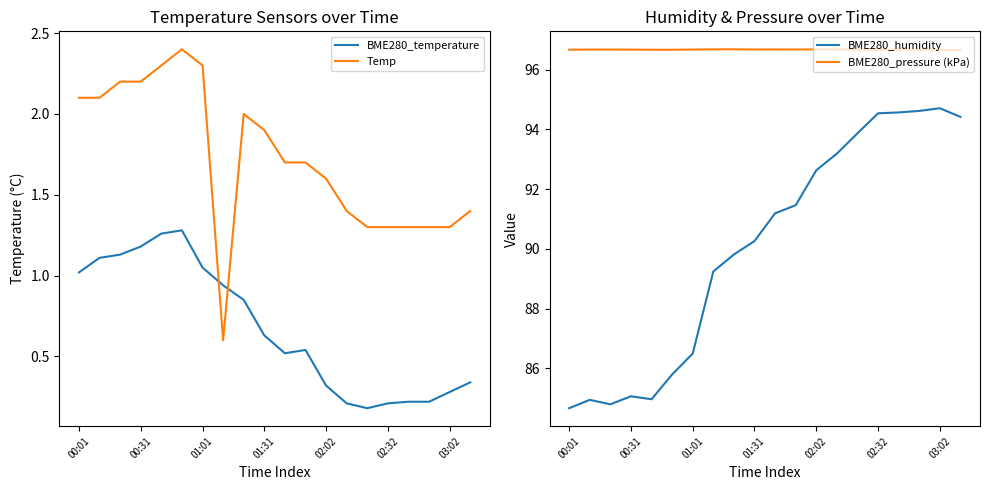

True or false: BME280_pressure (kPa) and Temp intersect in this chart.

False